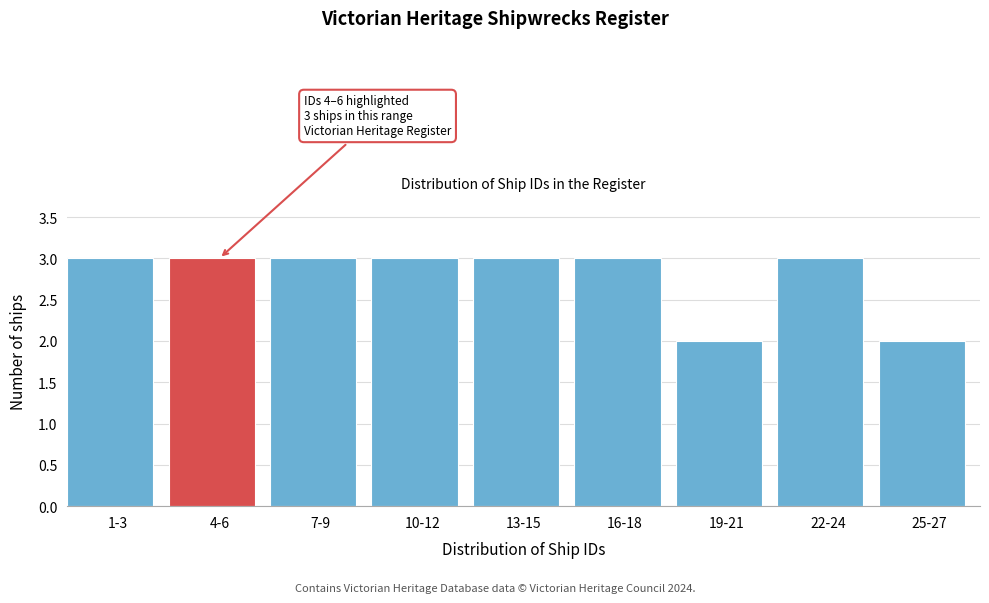

Reading right to left, extract all data points from this chart.

2	3	2	3	3	3	3	3	3